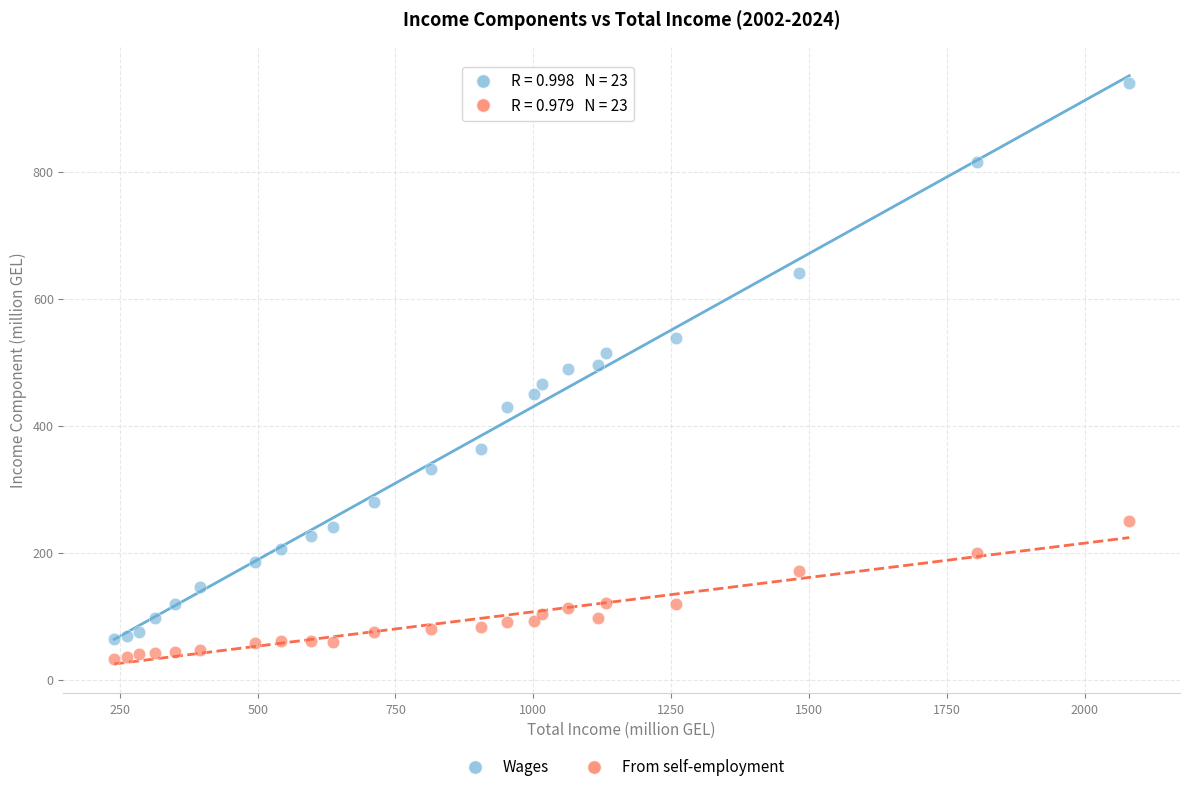

Which series reaches the minimum Y coordinate?

From self-employment